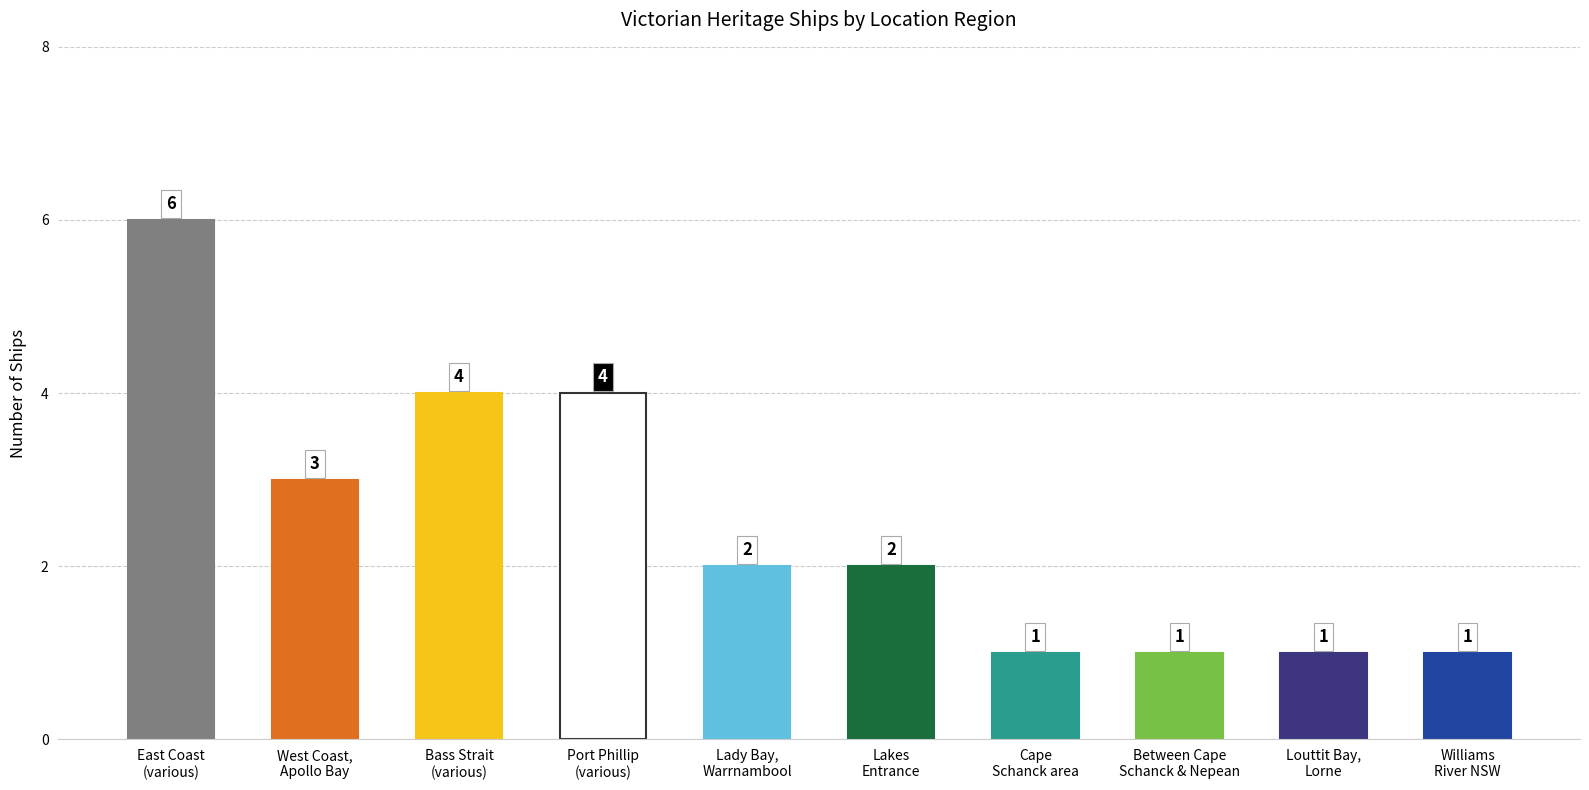

The value at East Coast,
Lakes Entrance is 1. True or false?

False